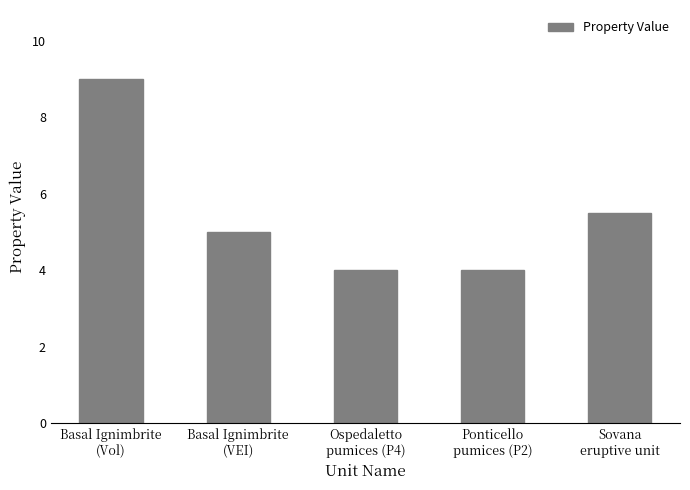

What is the label of the 5th bar from the left?

Sovana
eruptive unit